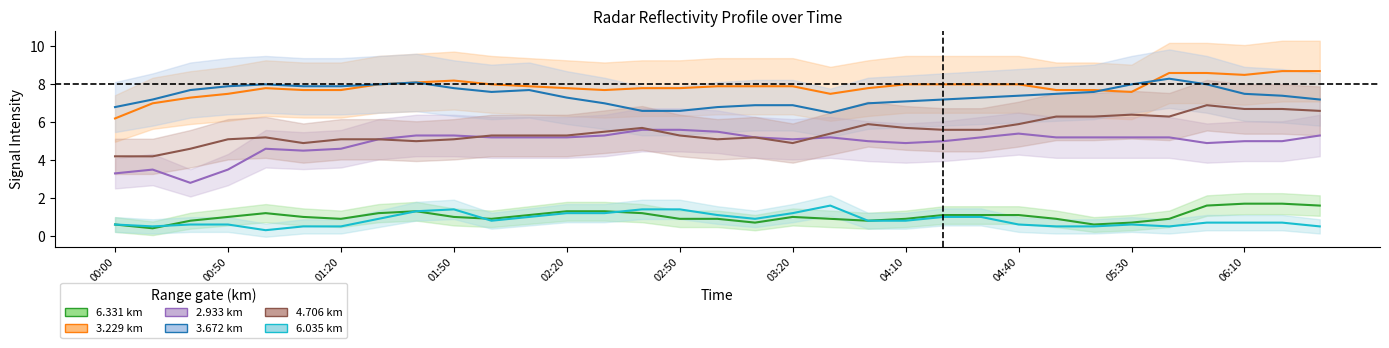

True or false: 3.229_line and 3.672_line intersect in this chart.

True